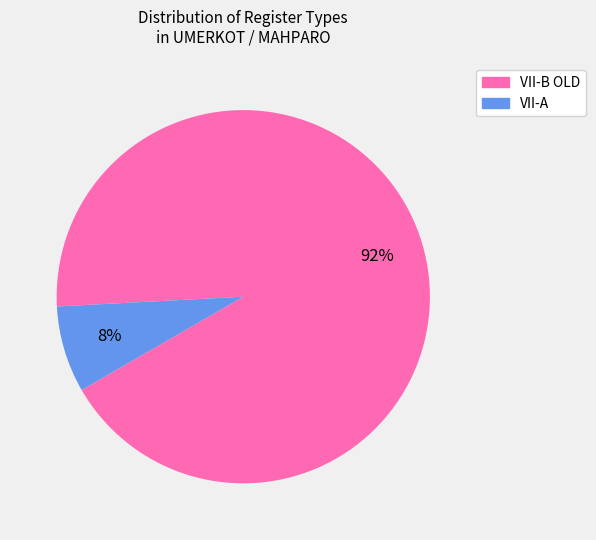

Combined, do VII-A and VII-B OLD account for over 50%?

Yes